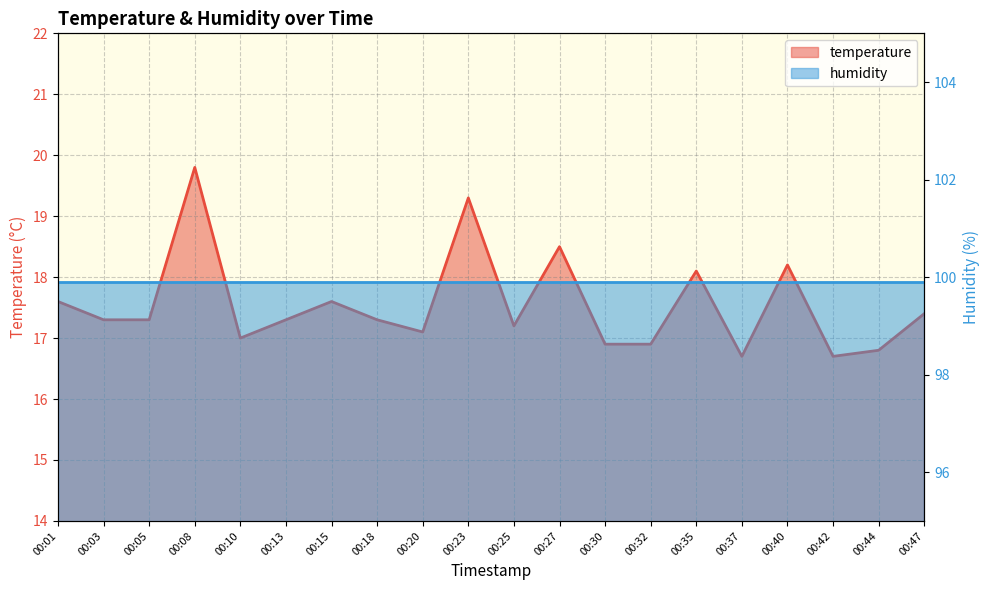

Rank the categories by value from highest to lowest.

00:08, 00:23, 00:27, 00:40, 00:35, 00:01, 00:15, 00:47, 00:03, 00:05, 00:13, 00:18, 00:25, 00:20, 00:10, 00:30, 00:32, 00:44, 00:37, 00:42